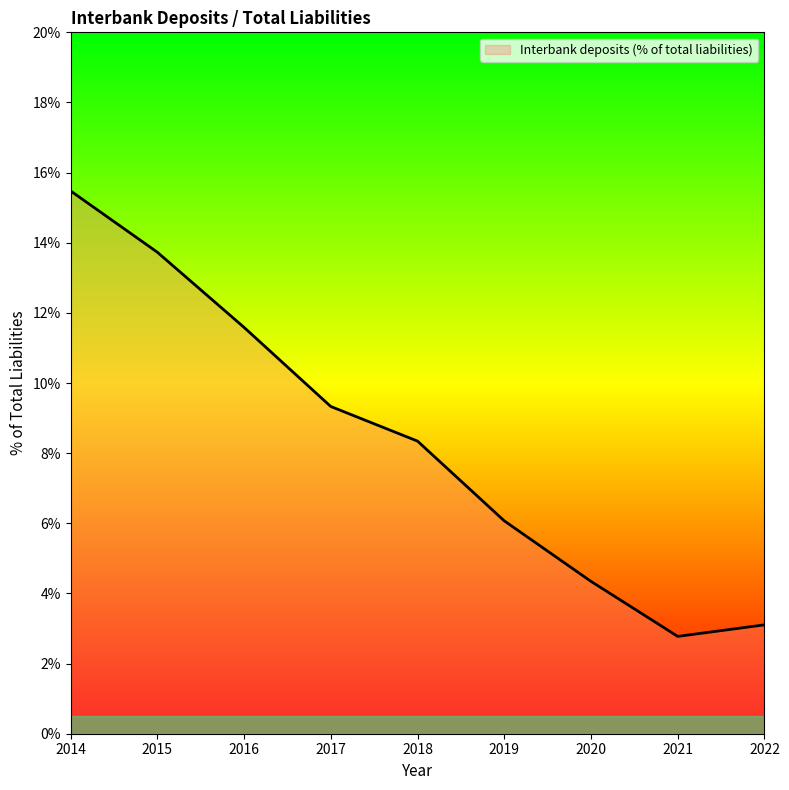

Count the number of categories in the chart.

9